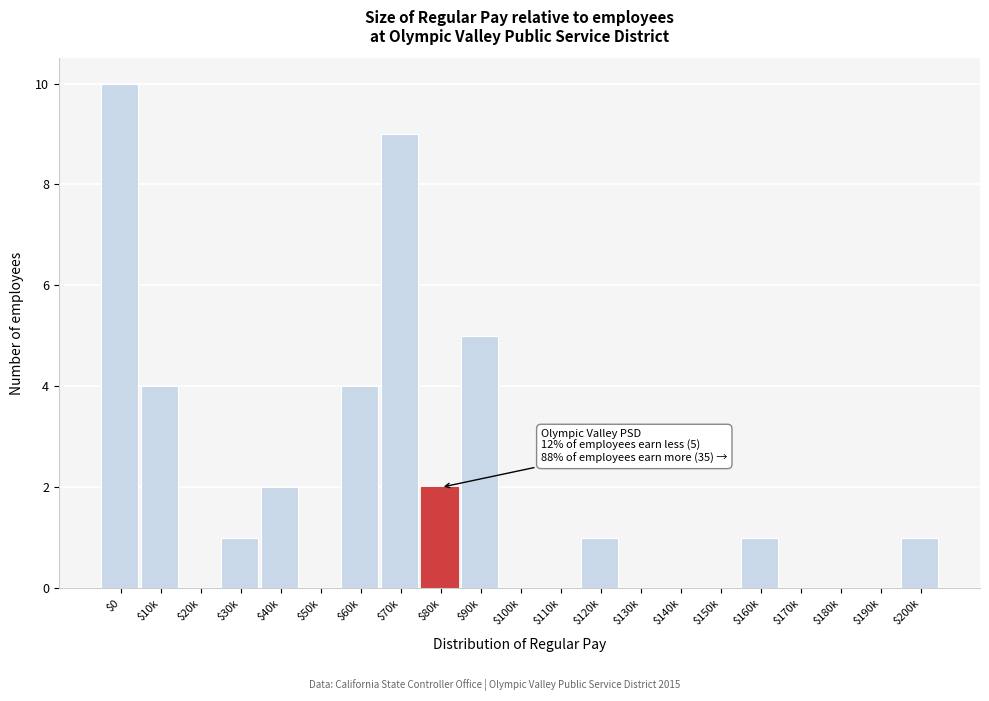

At which category does the chart reach its peak across all series?

$0